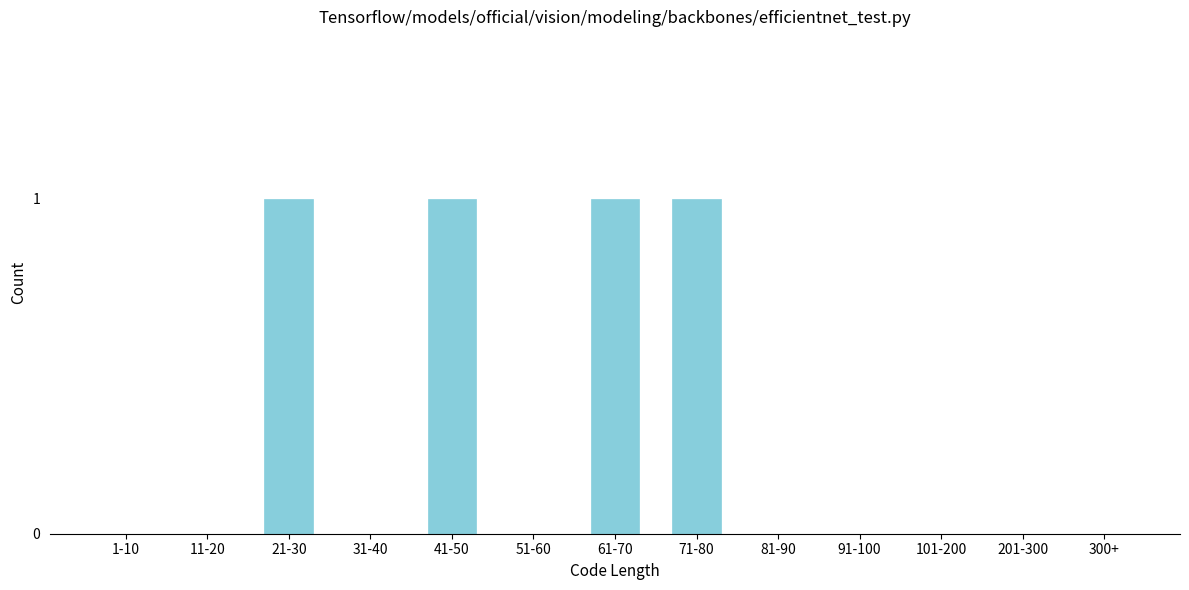

Reading left to right, what are all the values shown in this chart?

1-10=0	11-20=0	21-30=1	31-40=0	41-50=1	51-60=0	61-70=1	71-80=1	81-90=0	91-100=0	101-200=0	201-300=0	300+=0